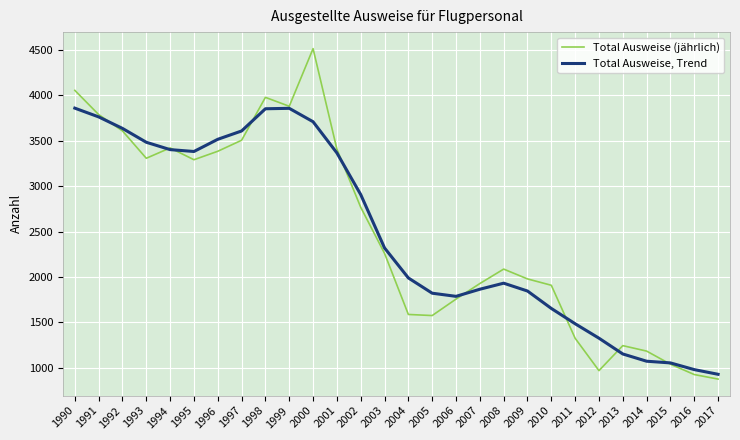

What is the approximate value of Total Ausweise, Trend at 1992?

3634.6